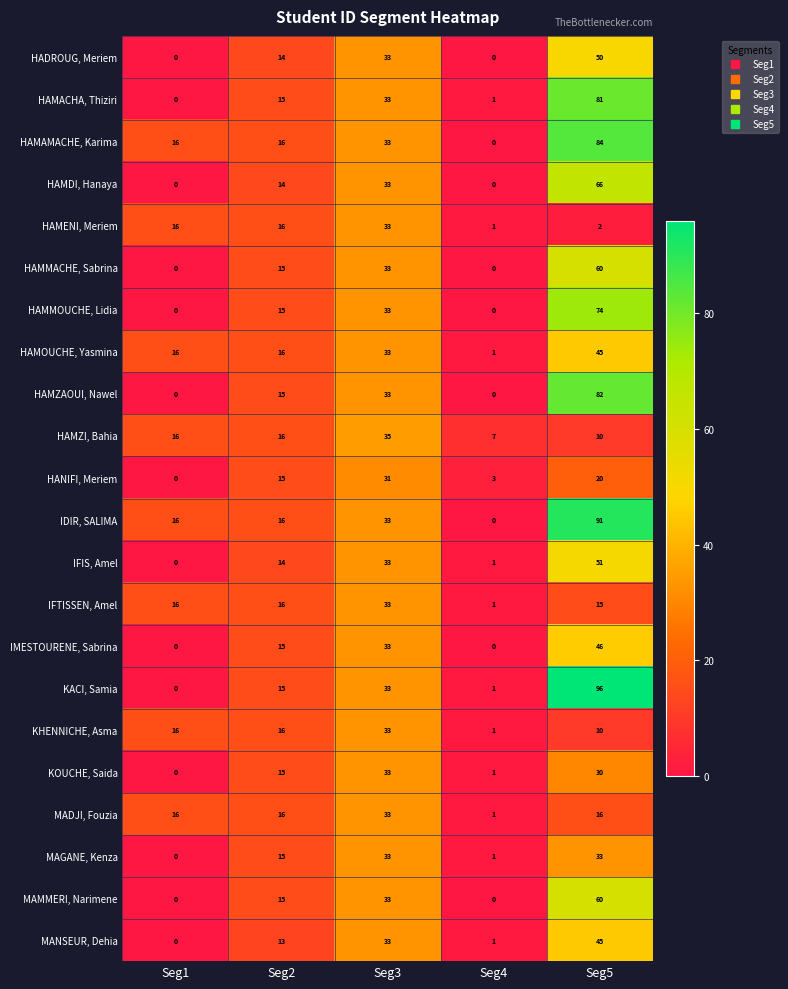

Which series has the widest spread of values?

KACI, Samia